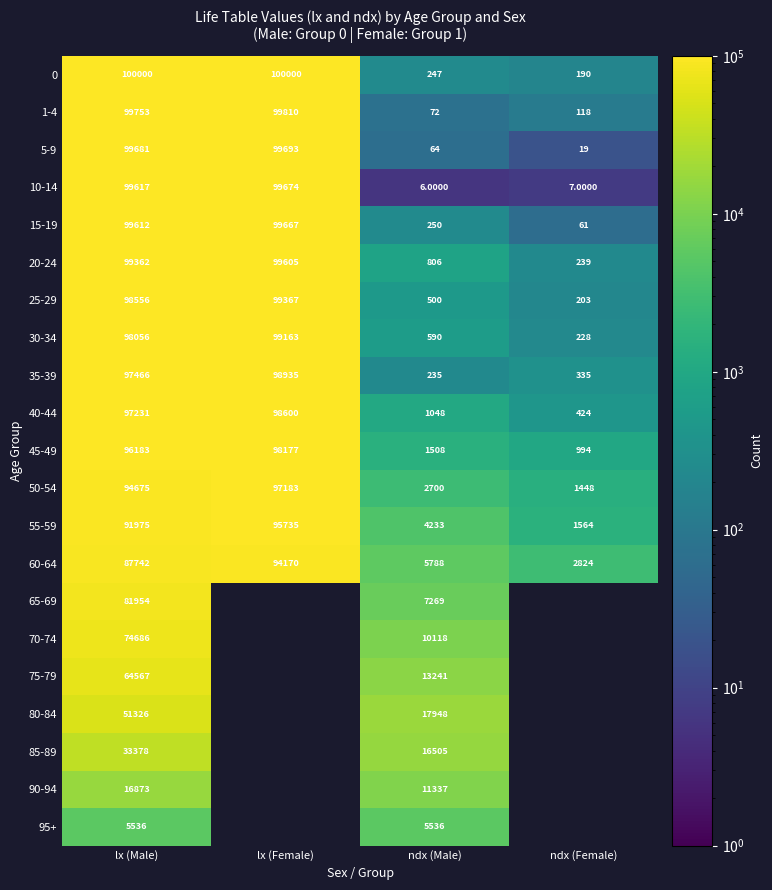

Where is 25-29 nearest to the value 49785?

lx (Male)